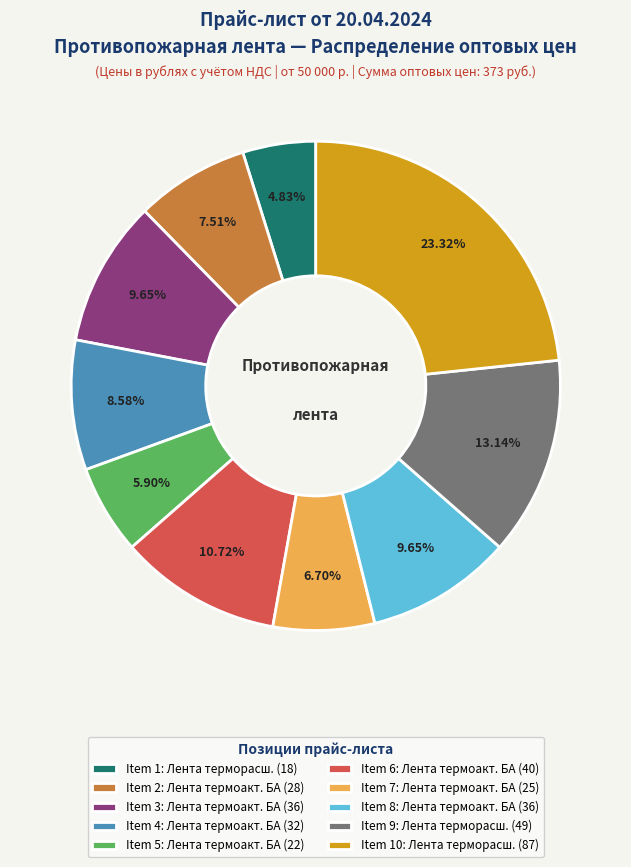

Is the sum of Item 2: Лента термоакт. БА (28) and Item 3: Лента термоакт. БА (36) greater than half?

No